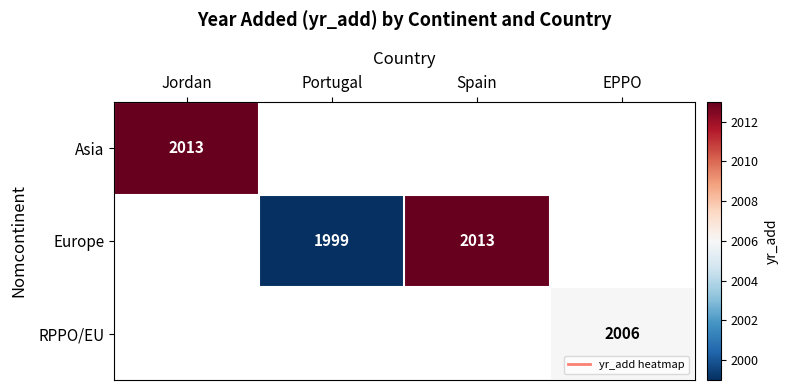

Between EPPO and Jordan, which is larger?

Jordan